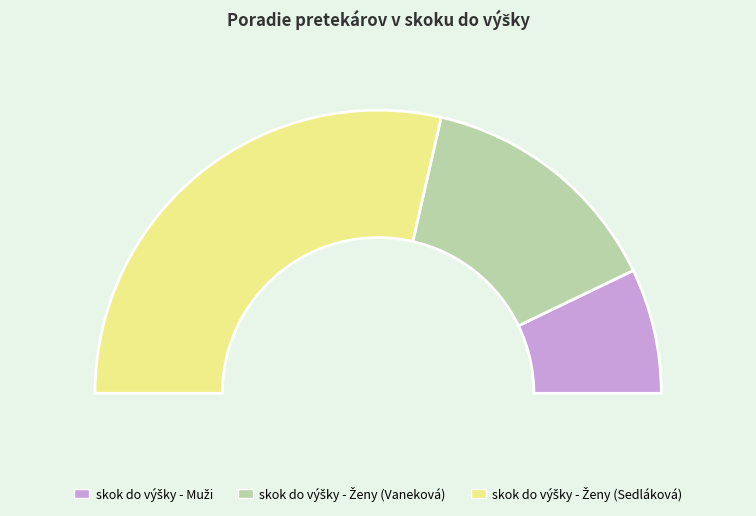

Which slice is the smallest?

skok do výšky - Muži